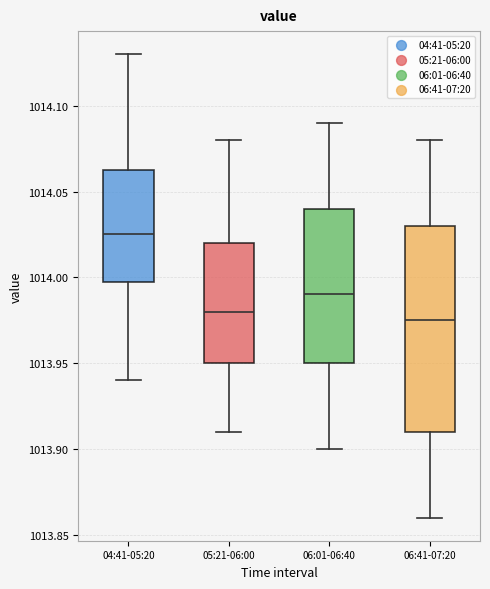

Where is the upper edge of the box for 06:01-06:40 on the y-axis? The values are not printed on the chart, so give them approximately, as read against the axis.

1014.040